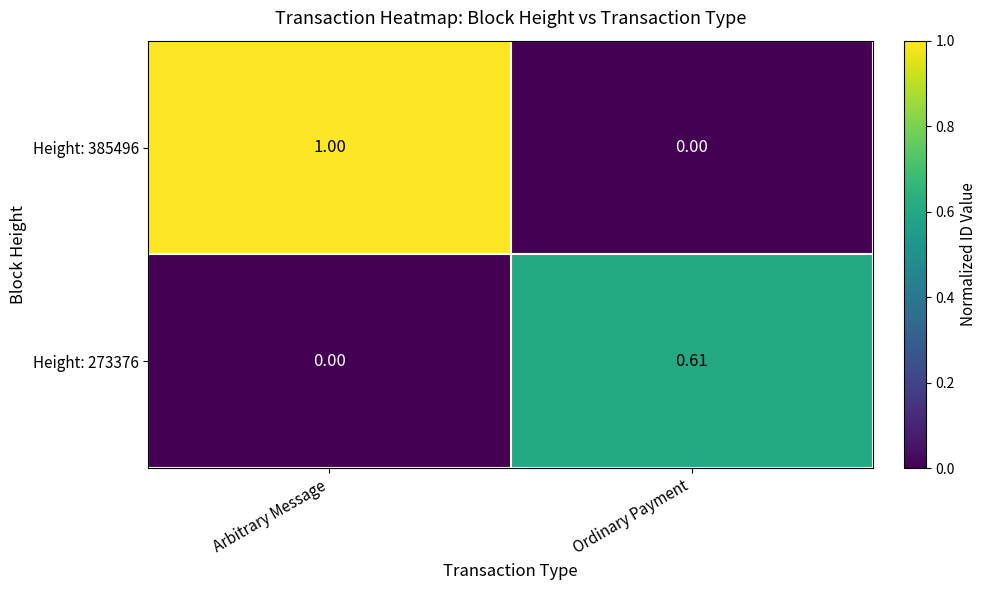

Count the number of categories in the chart.

2